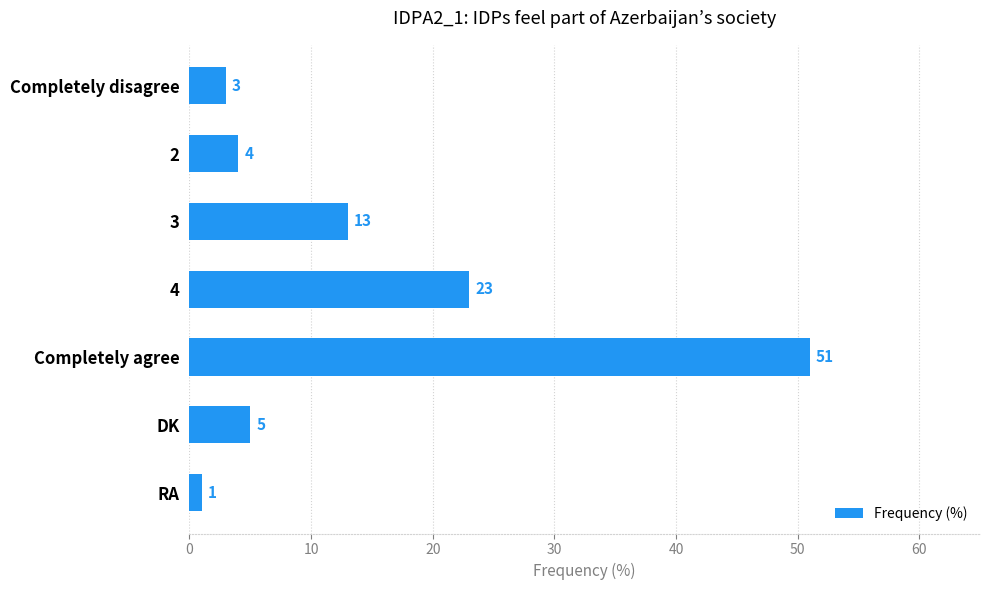

What is the greatest value displayed?

51